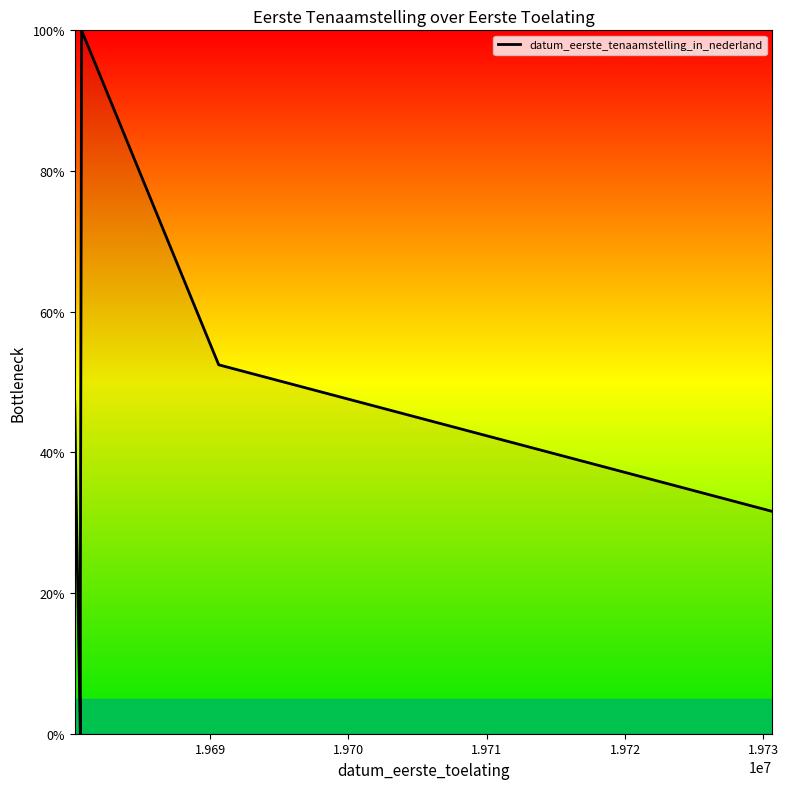

The chart shows a value of 75.3 at 1.974. True or false?

False